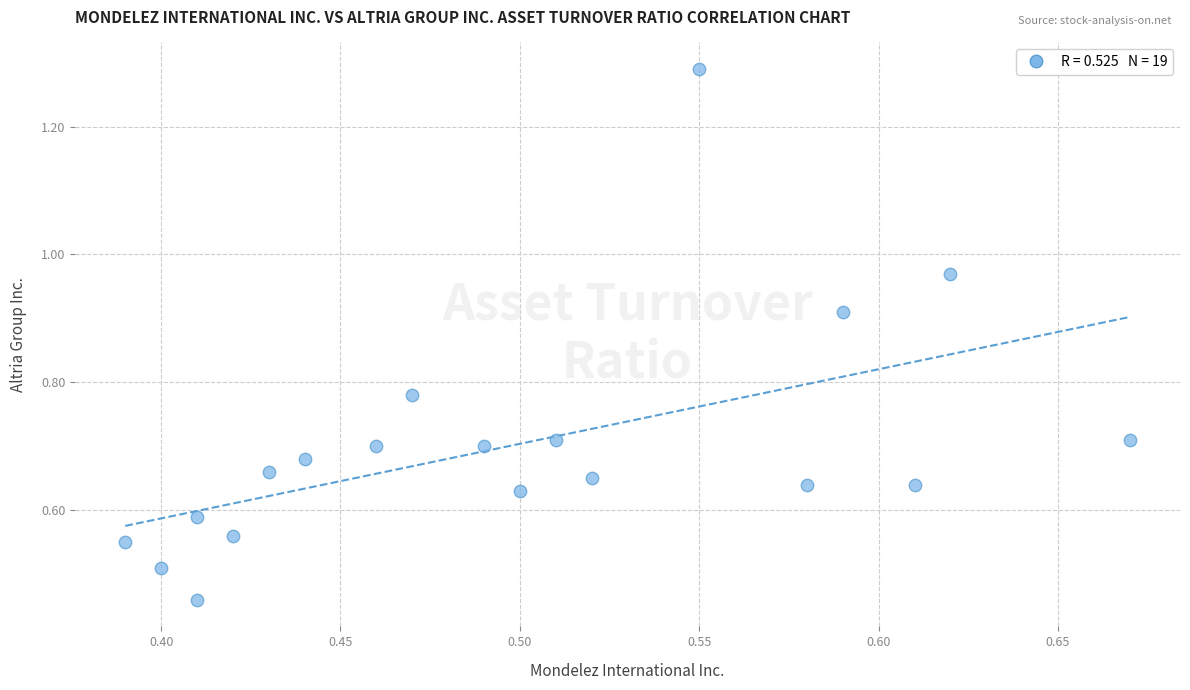

What is the range of X values (max minus min)?

0.3